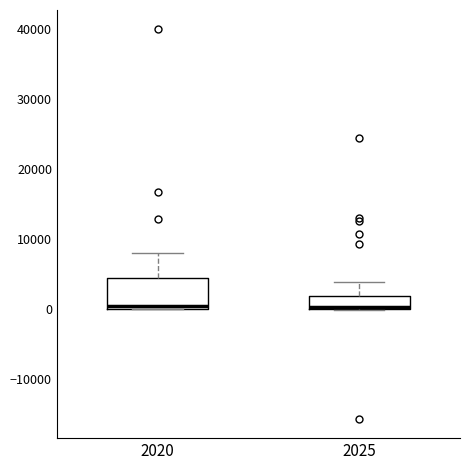

Which box is the tallest, from its lower edge to its upper edge?

2020